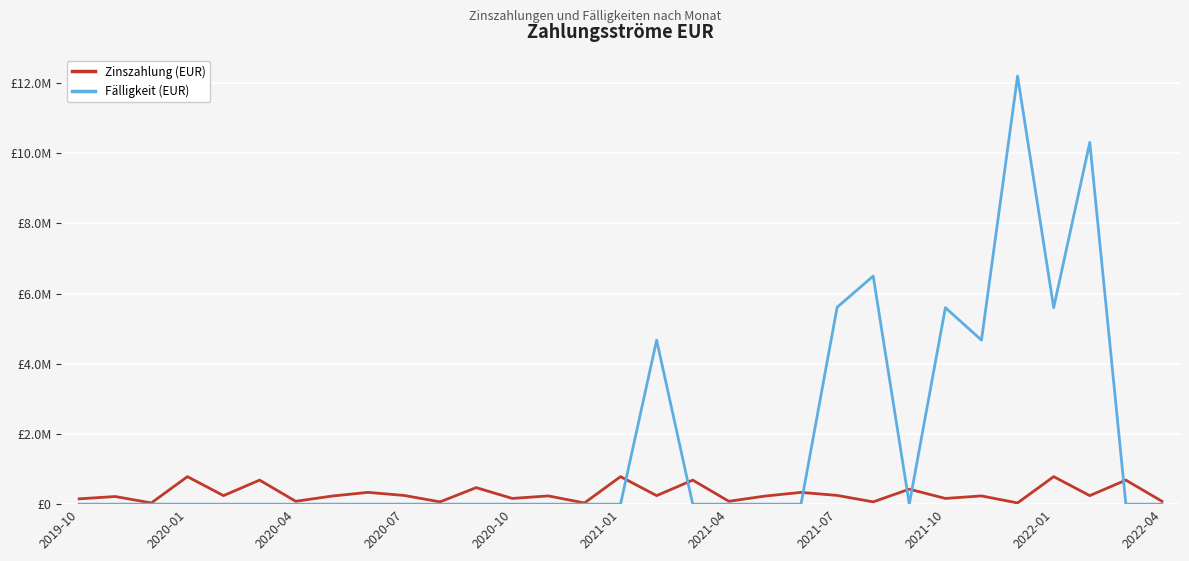

True or false: Fälligkeit (EUR) and Zinszahlung (EUR) cross at least once.

True